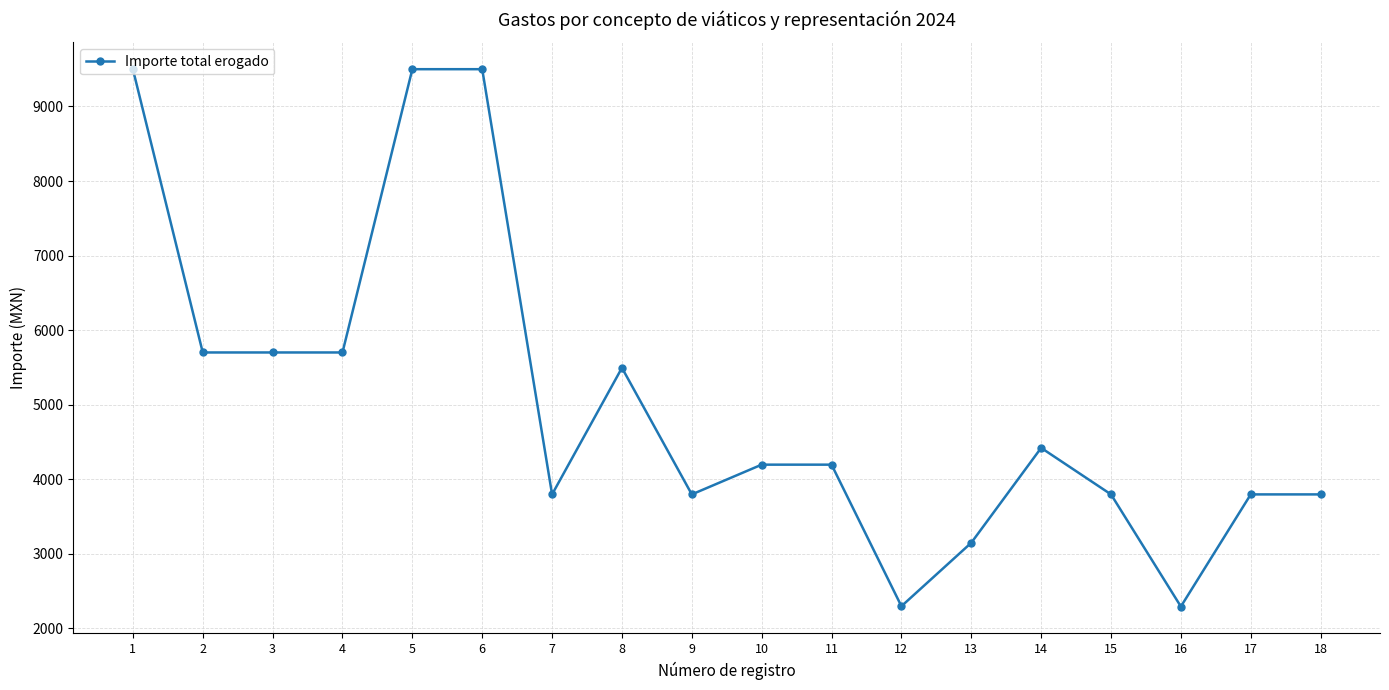

What is the minimum value shown in the chart?

2291.7